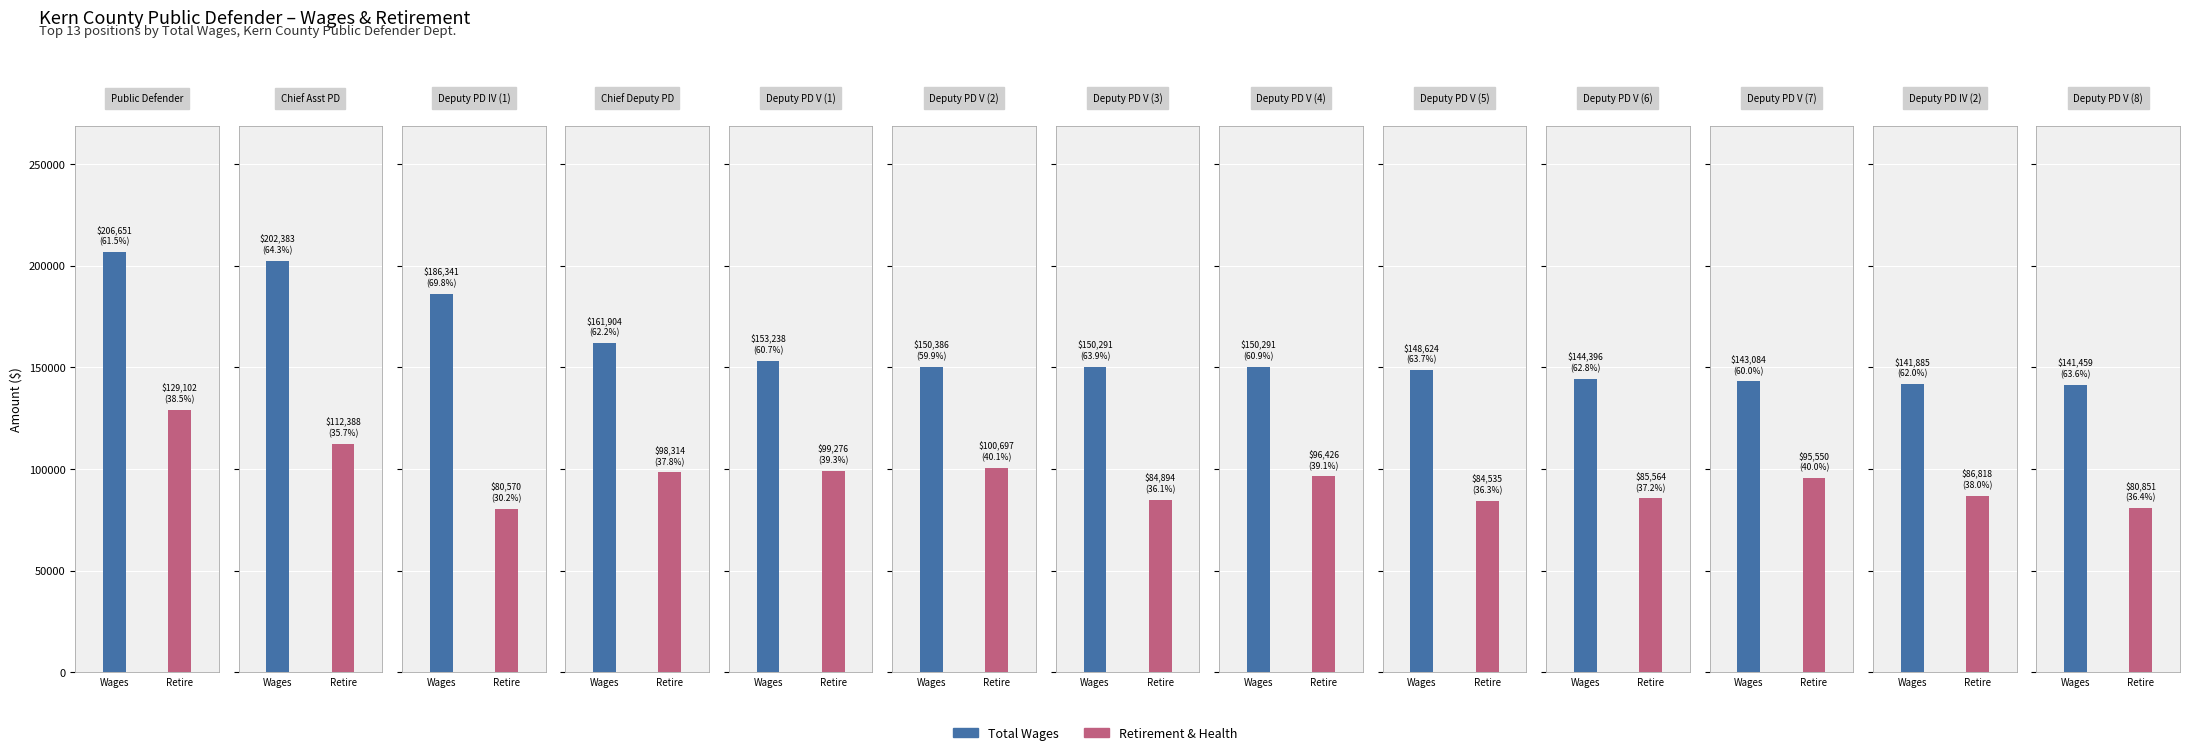

What is the sum of the total_wages values at 11 and 3?

303789